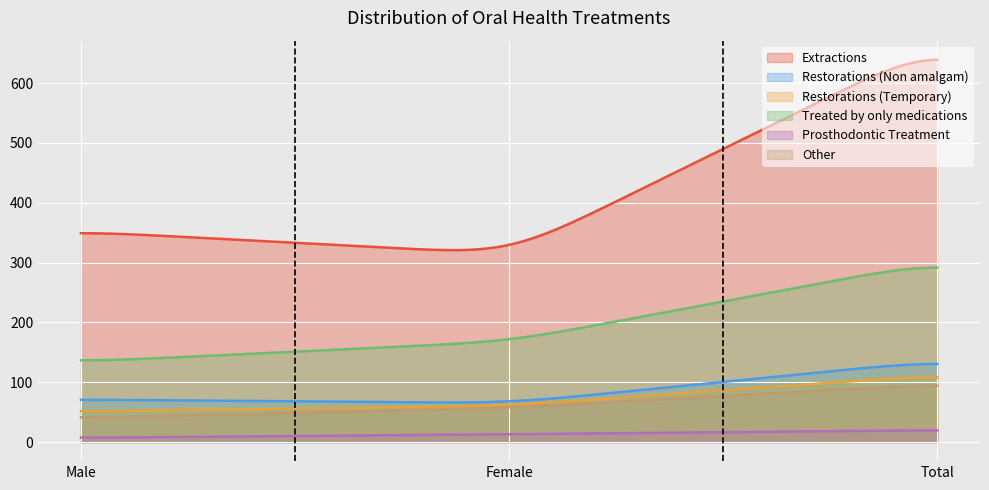

At how many categories does at least one series exceed 621?

1